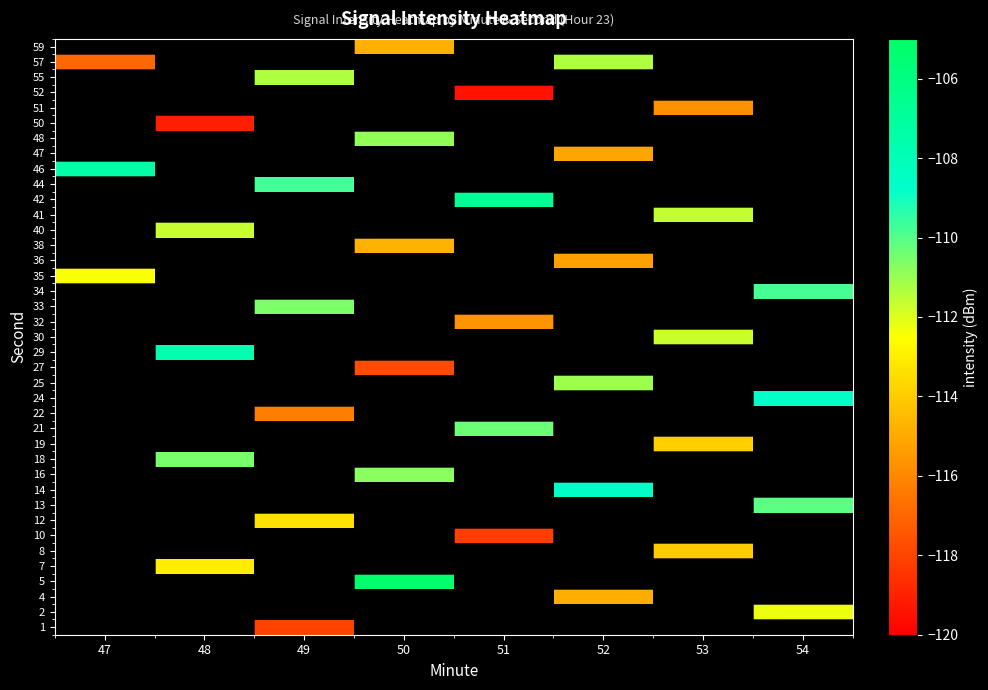

The value of 57 at 52 is -186.7. True or false?

False